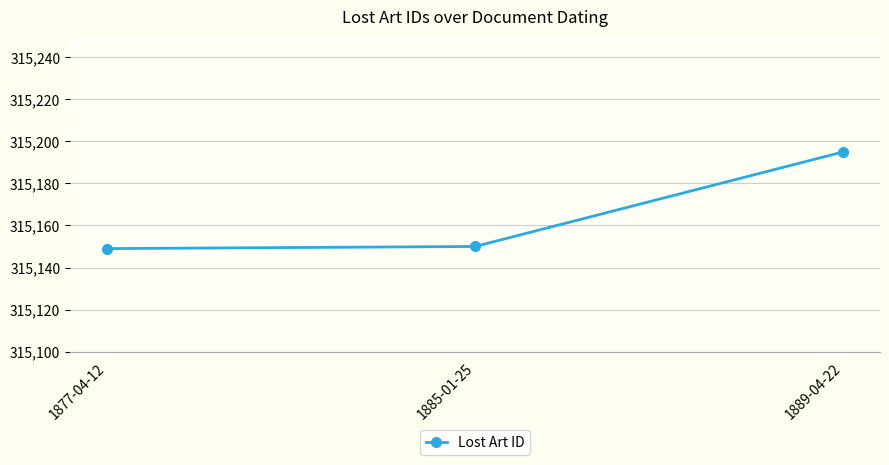

What is the sum of all values?

945494